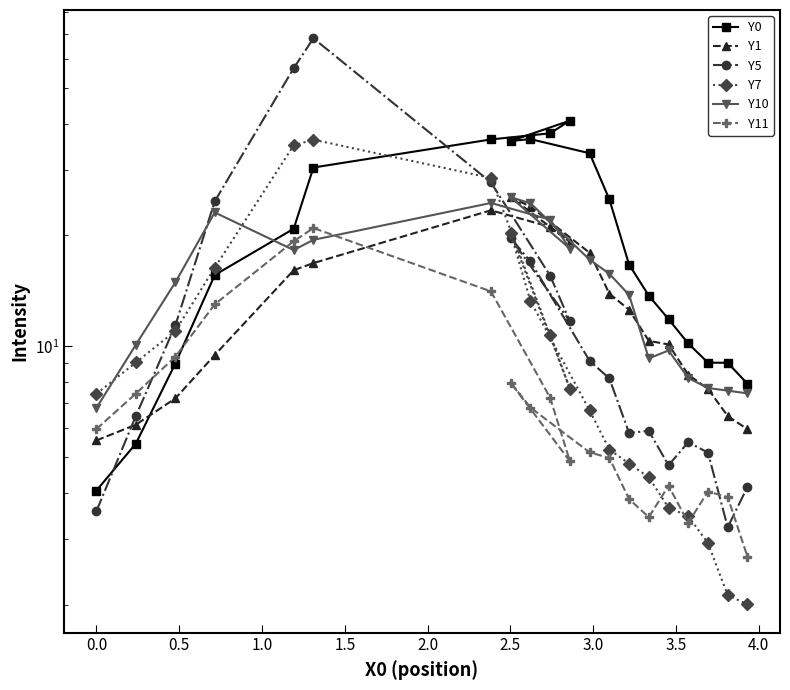

In Y0, how many points are higher than both neighbors (excluding endpoints)?

2